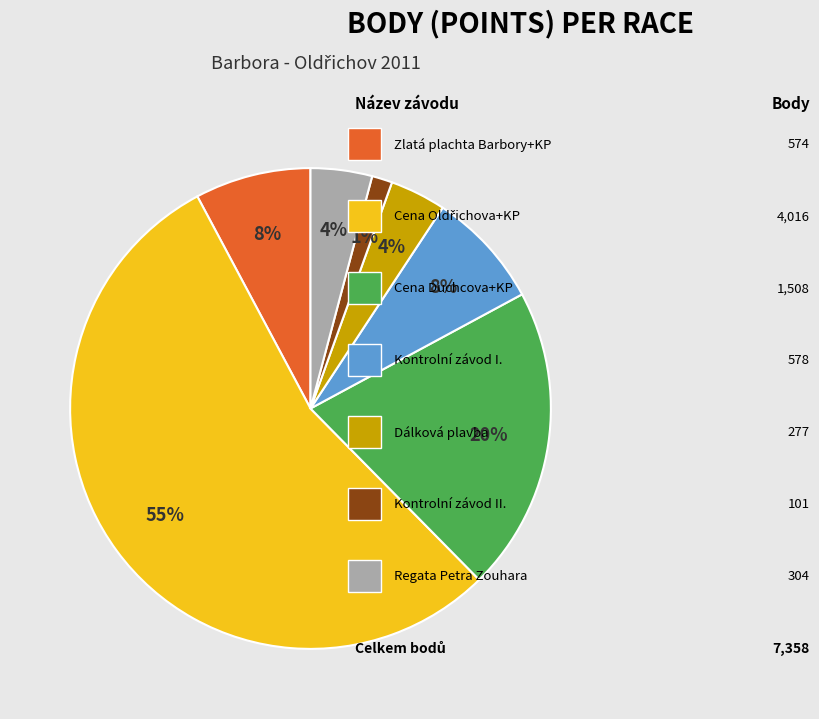

Does any single category account for the majority?

Yes